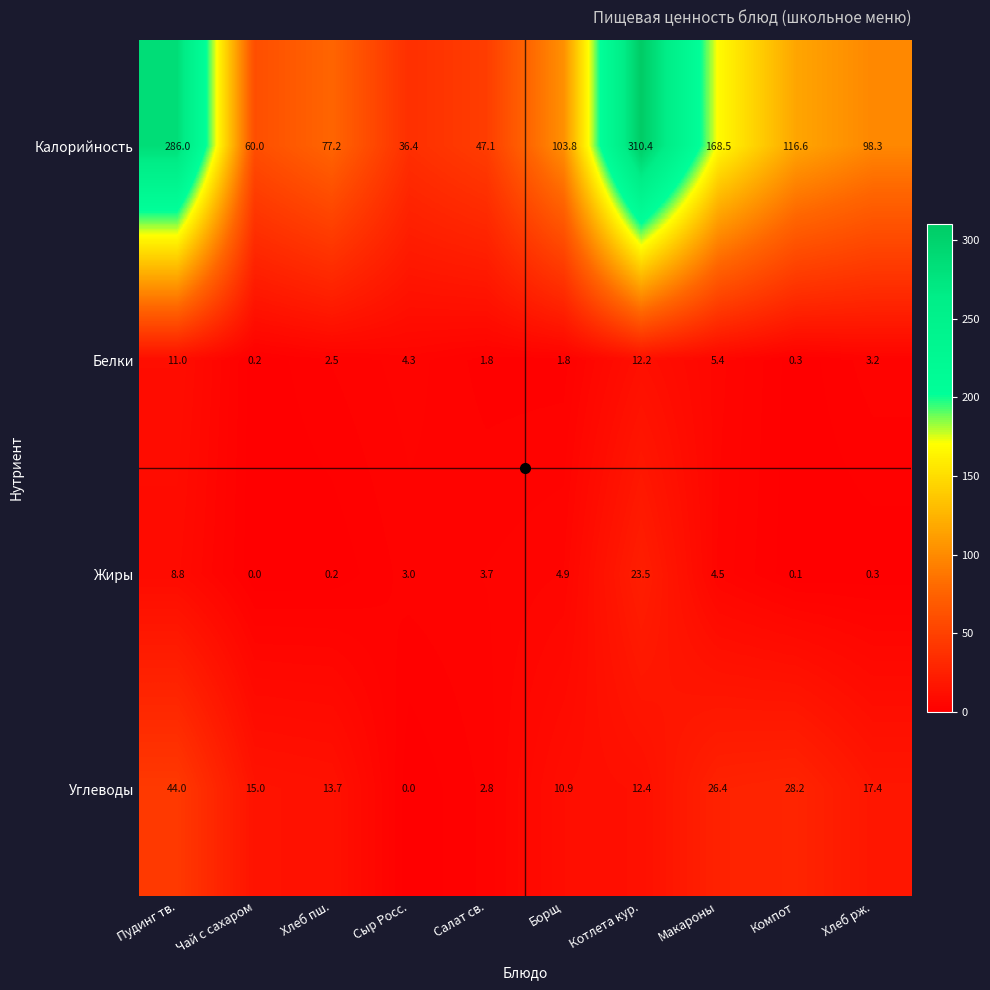

Which series has the largest total across all categories?

Калорийность